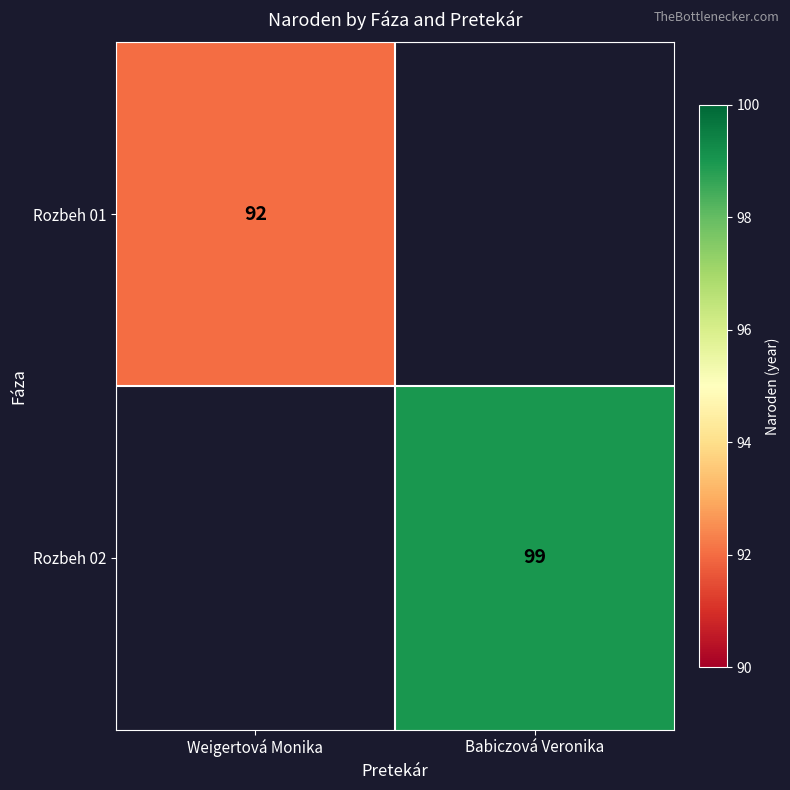

True or false: Rozbeh 02 has a value of 32 at Babiczová Veronika.

False